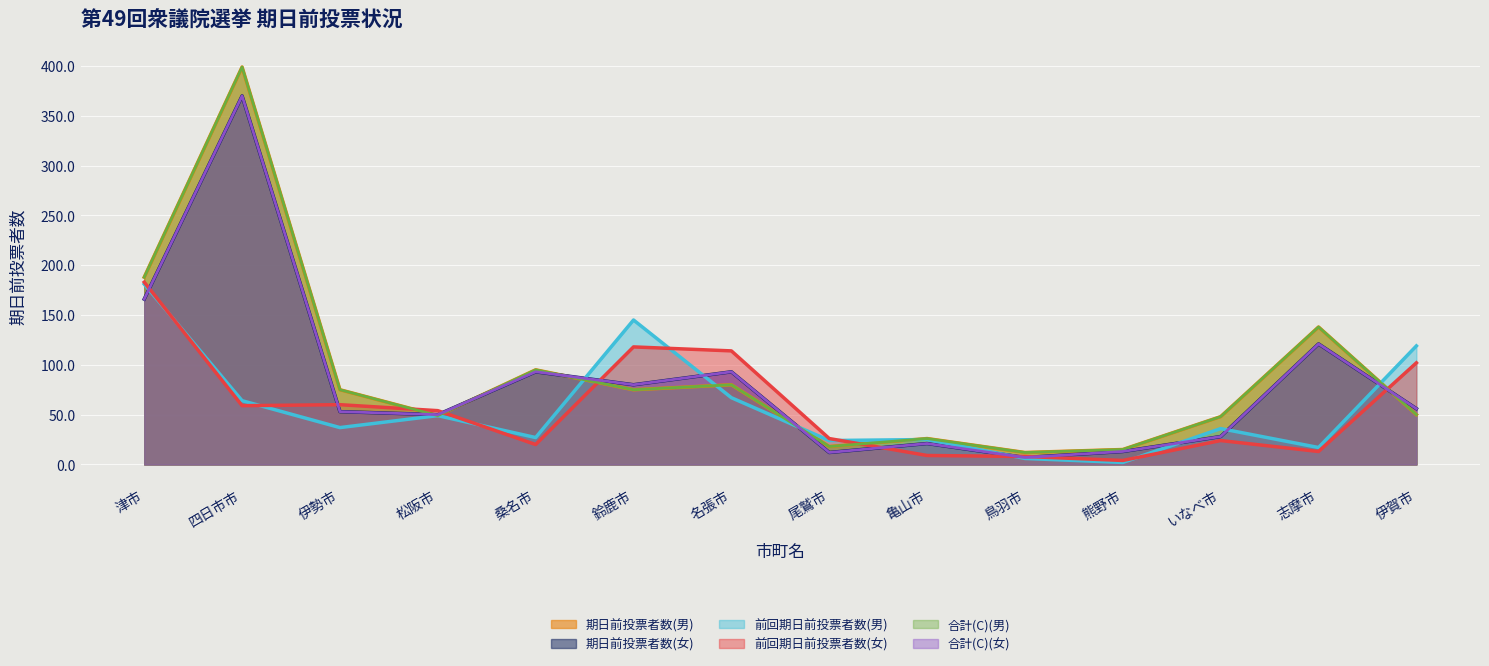

What is the total value across all series at 四日市市?

1661